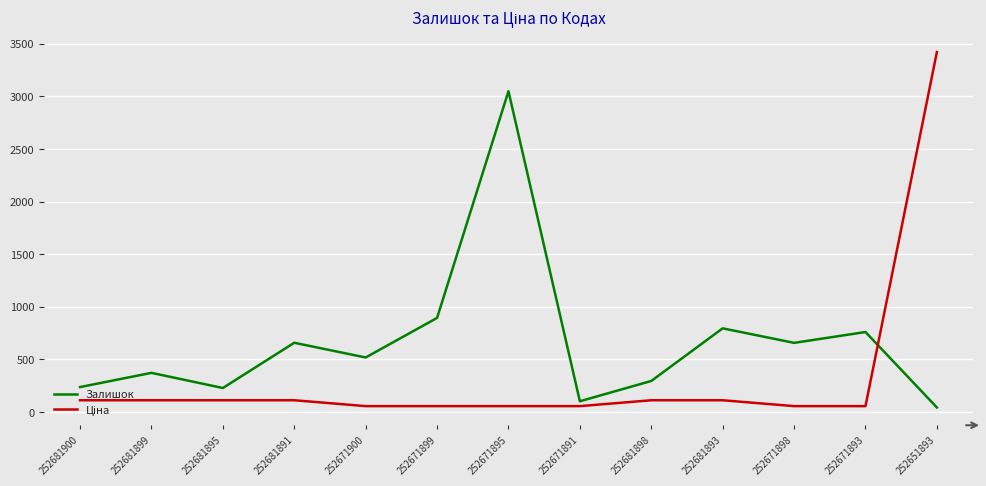

What is the maximum value shown in the chart?

3420.6